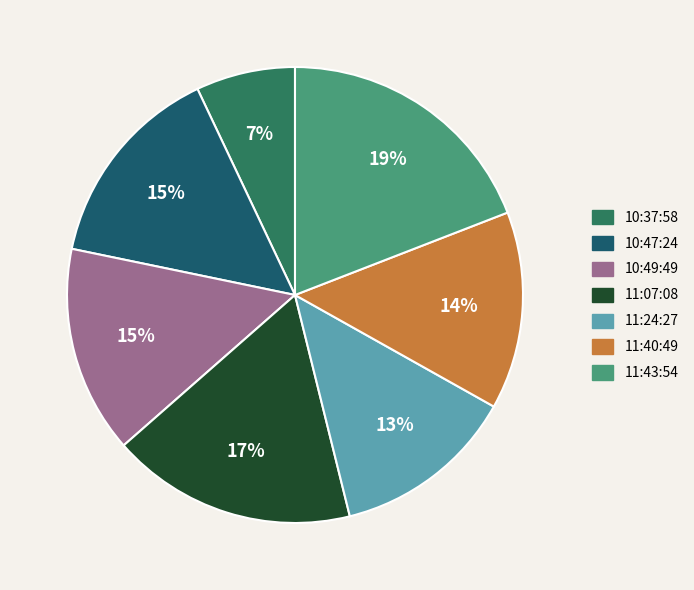

To the nearest percent, what is the difference between the largest and smallest slice percentages?

12%